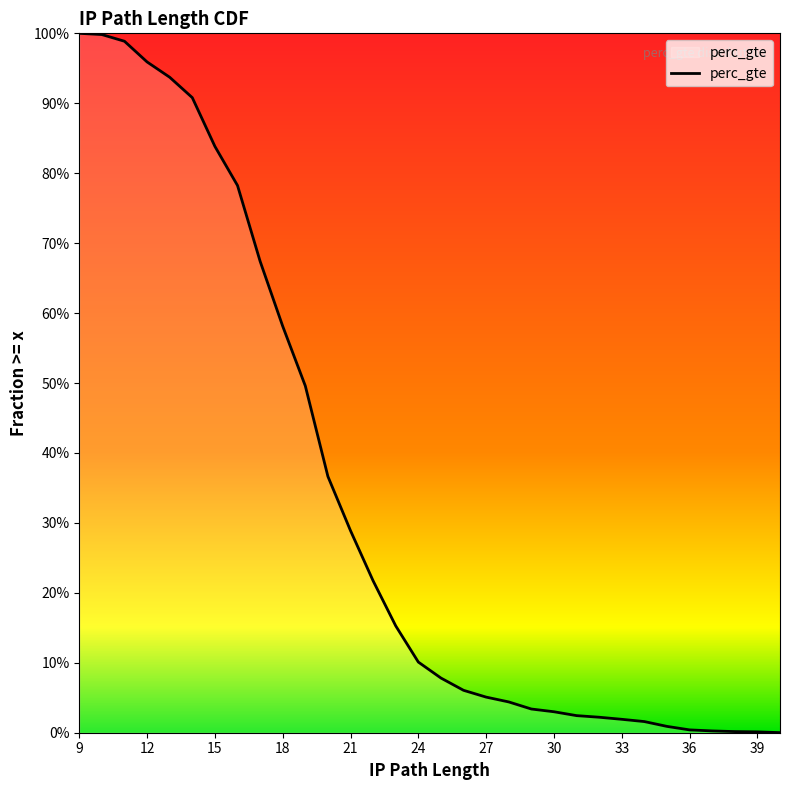

Reading right to left, extract all data points from this chart.

0.0	0.0	0.0	0.0	0.0	0.0	0.0	0.0	0.0	0.0	0.0	0.0	0.0	0.0	0.1	0.1	0.1	0.1	0.2	0.2	0.3	0.4	0.5	0.6	0.7	0.8	0.8	0.9	0.9	1.0	1.0	1.0	1.0